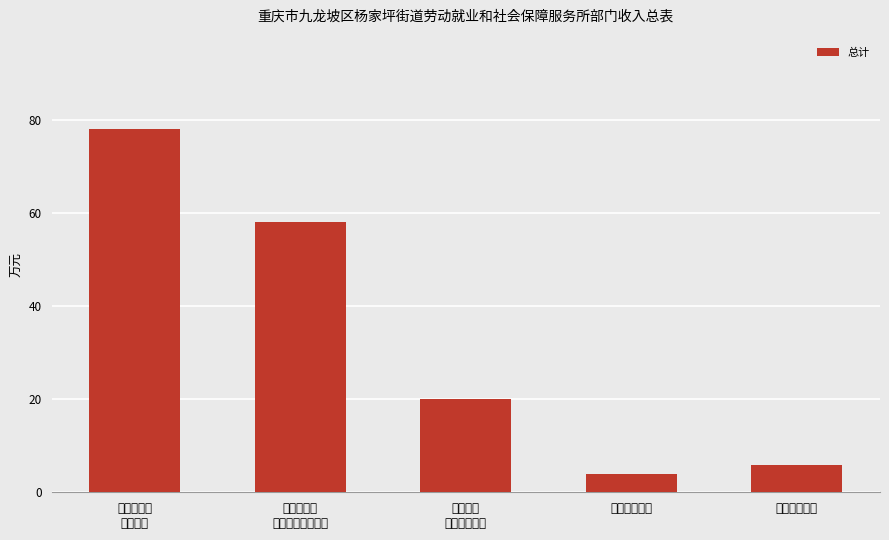

List the labels in order of value, largest first.

社会保障和
就业支出, 人力资源和
社会保障管理事务, 行政事业
单位养老支出, 住房保障支出, 卫生健康支出